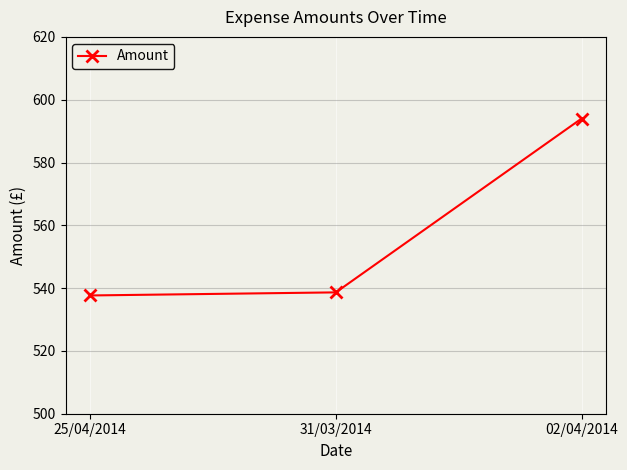

What is the ratio of the value at 02/04/2014 to the value at 31/03/2014?

1.1